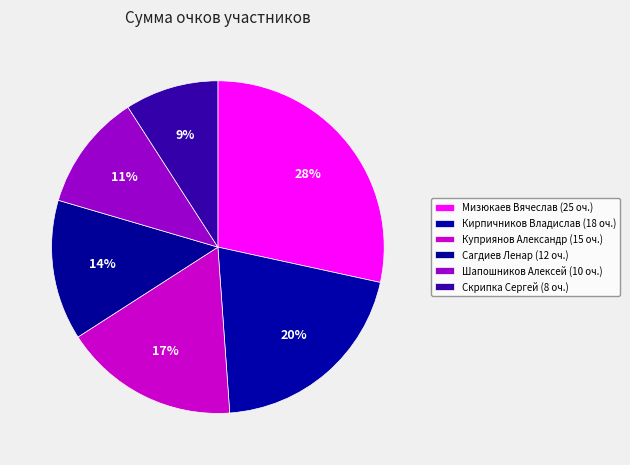

How many slices are in this pie chart?

6